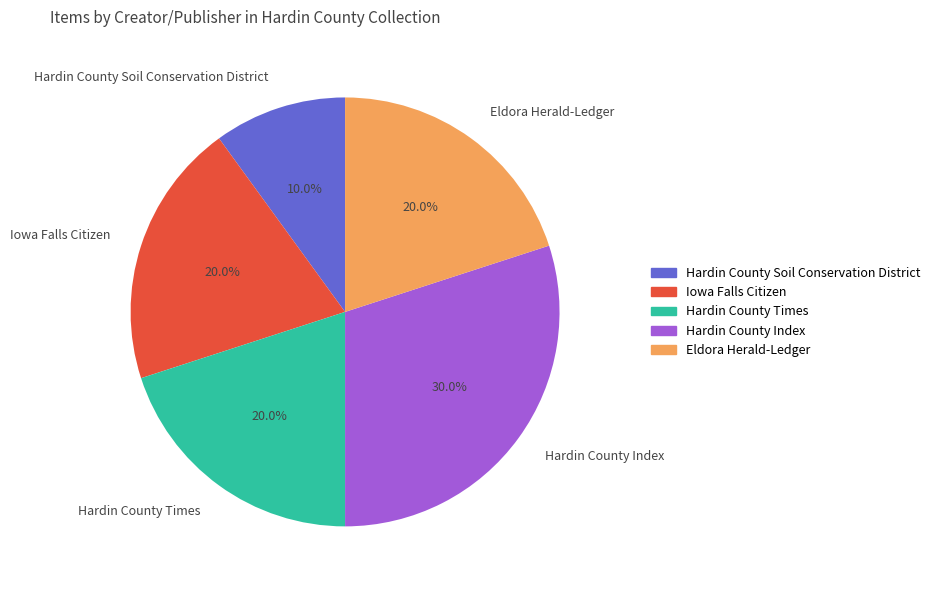

Approximately how many times larger is the value at Hardin County Times compared to Hardin County Soil Conservation District?

2.0